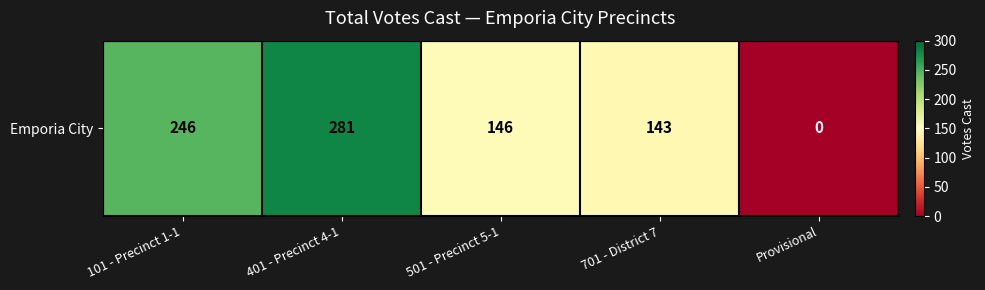

At which category does the chart reach its peak across all series?

401 - Precinct 4-1